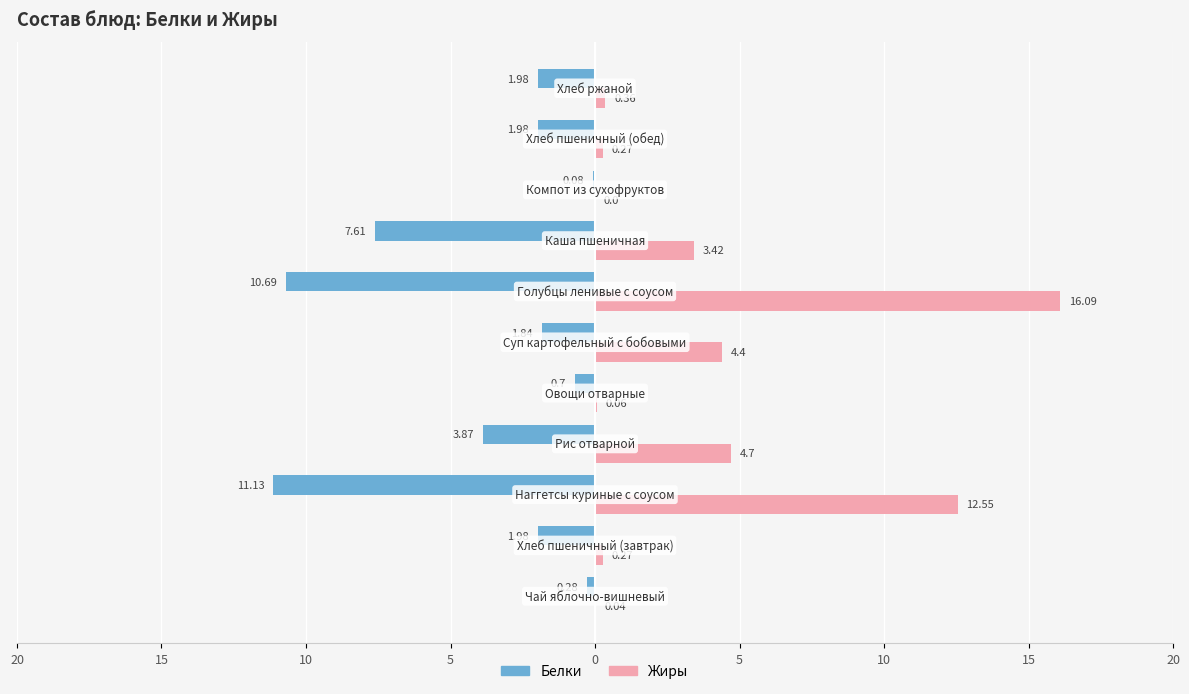

What are all the series names shown in the legend?

Белки, Жиры